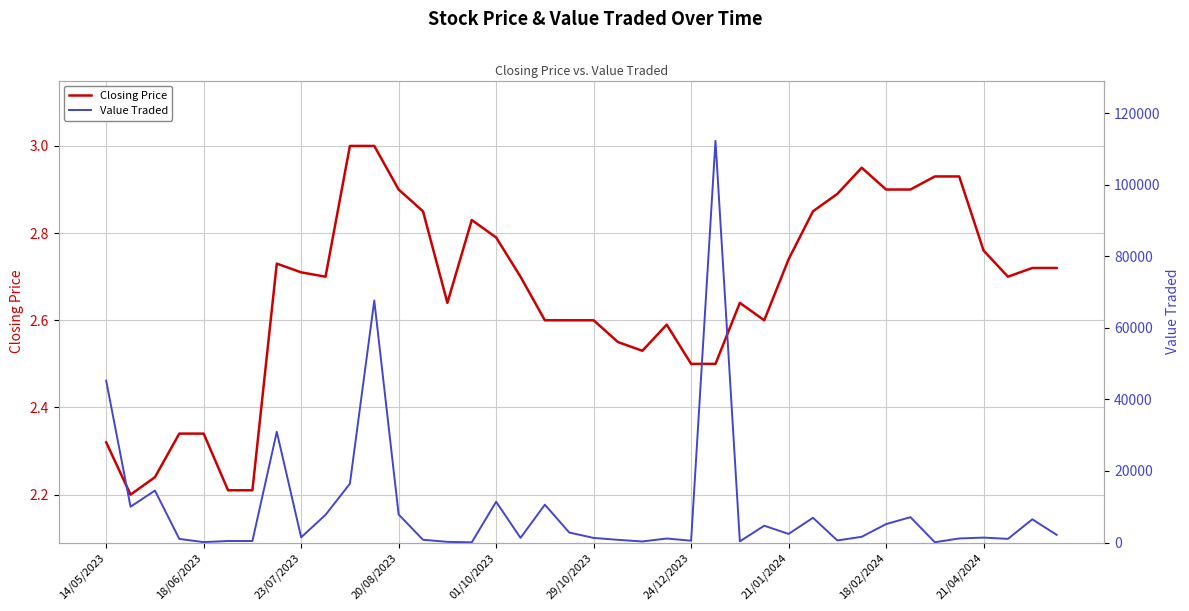

Is it true that Value Traded equals 4418.5 at 29?

False